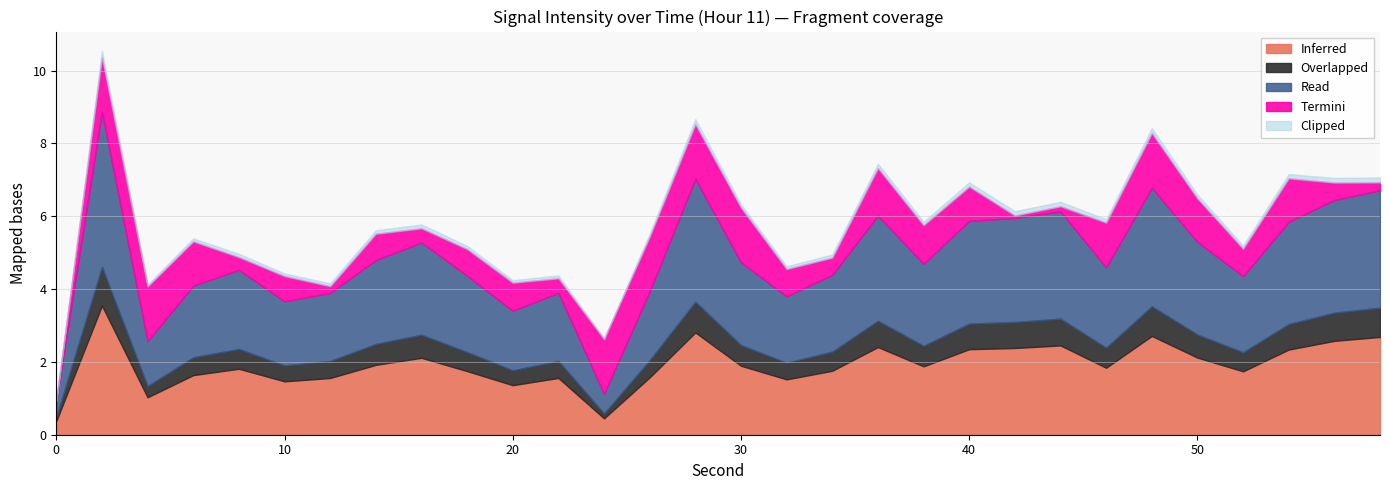

What is the lowest value of the Inferred series?

0.4